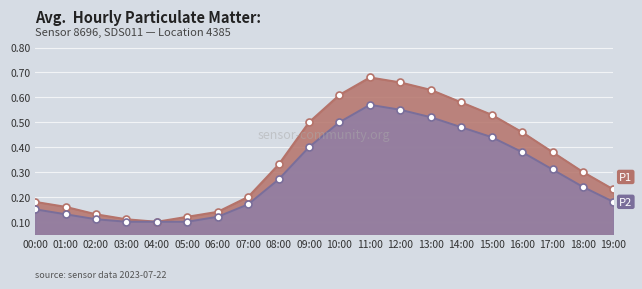

List the labels in order of P2 value, largest first.

11:00, 12:00, 13:00, 10:00, 14:00, 15:00, 09:00, 16:00, 17:00, 08:00, 18:00, 19:00, 07:00, 00:00, 01:00, 06:00, 02:00, 03:00, 04:00, 05:00